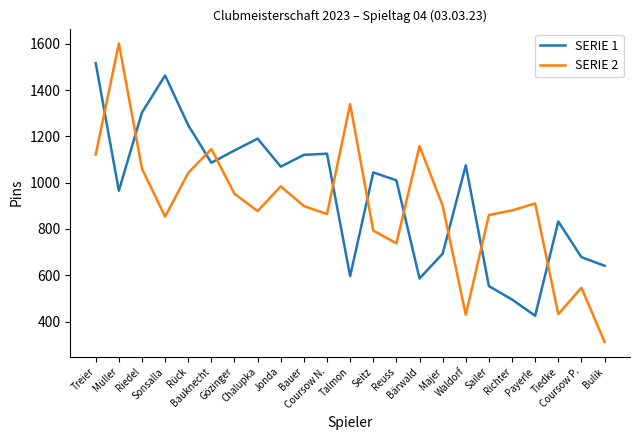

Which category has the highest value in the SERIE 1 series?

Treier